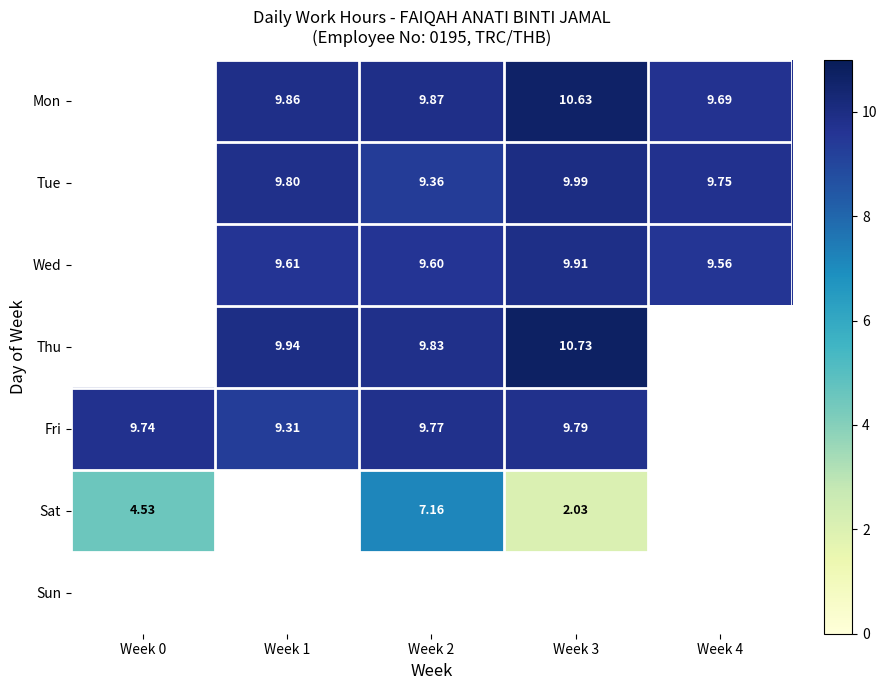

Is the value of Wed at Week 2 greater than the value of Fri at Week 0?

No